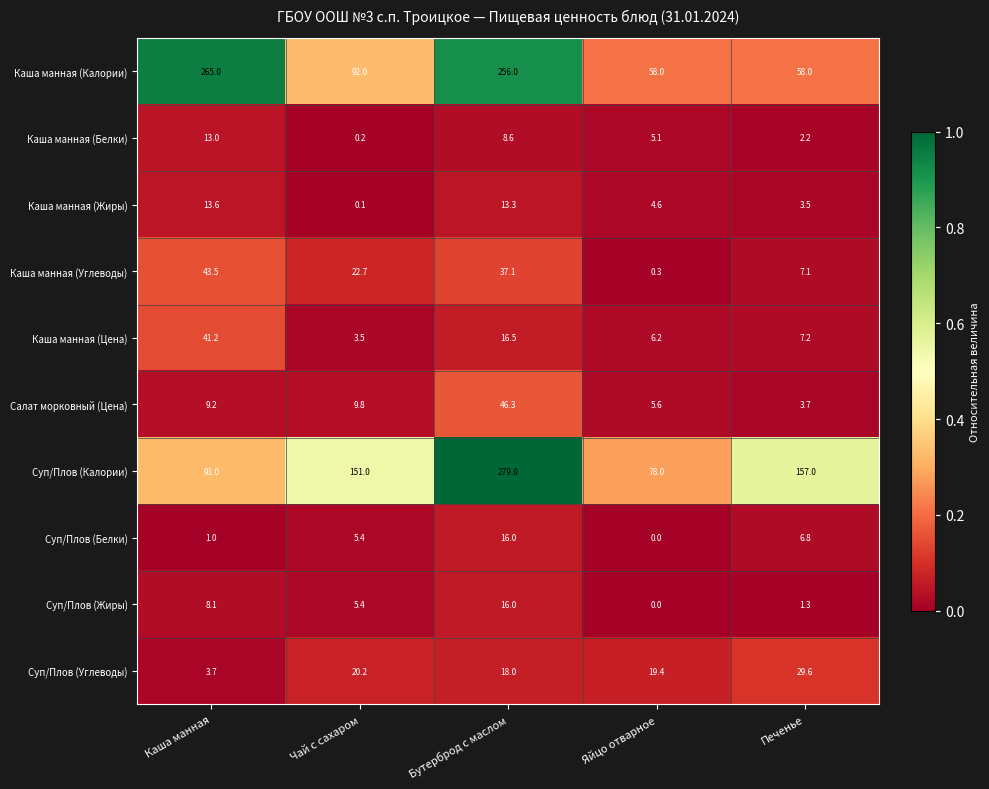

At which category is the sum across all series the highest?

Бутерброд с маслом